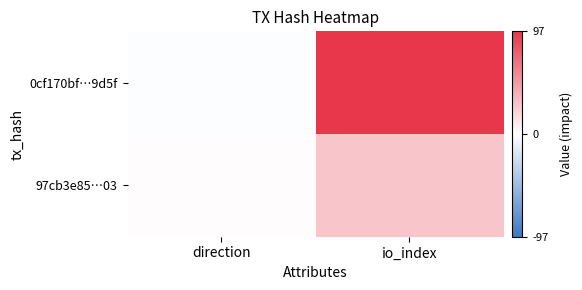

Which series changed the most between direction and io_index?

0cf170bf…9d5f